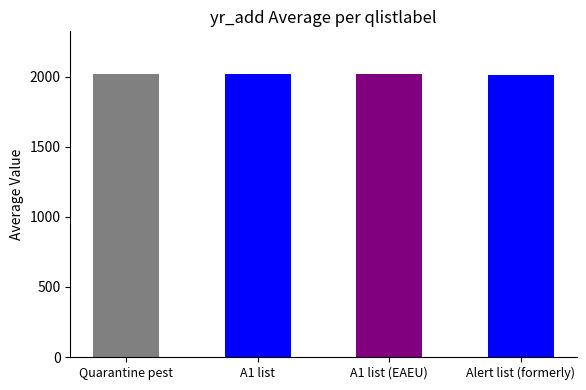

Which category has the lowest value across all series?

Alert list (formerly)